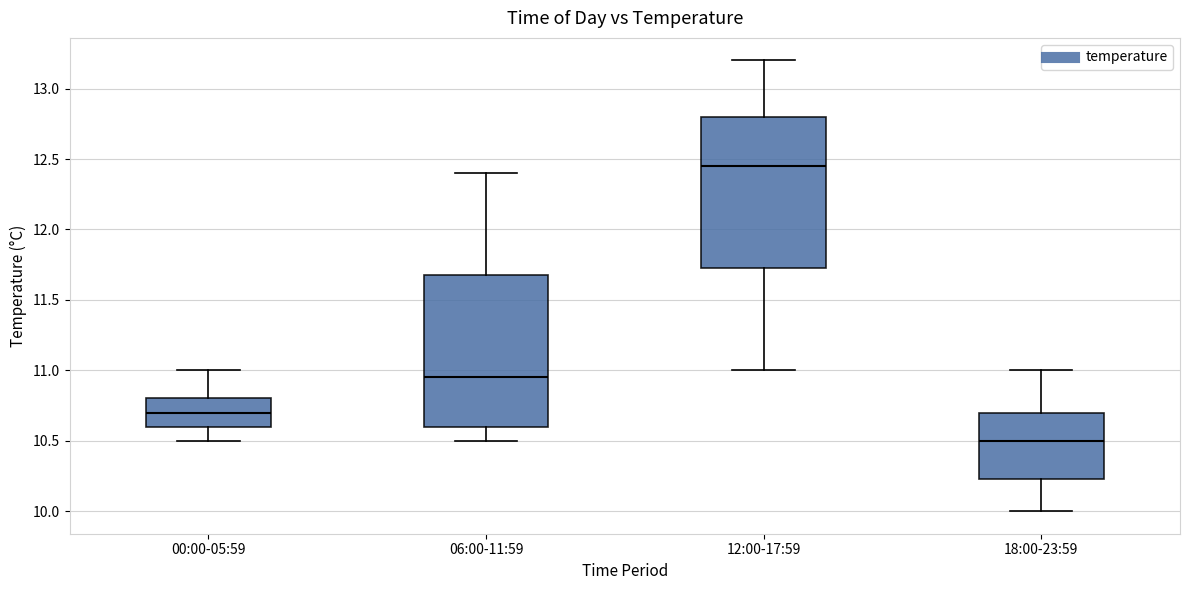

Which box's median line is the highest?

12:00-17:59